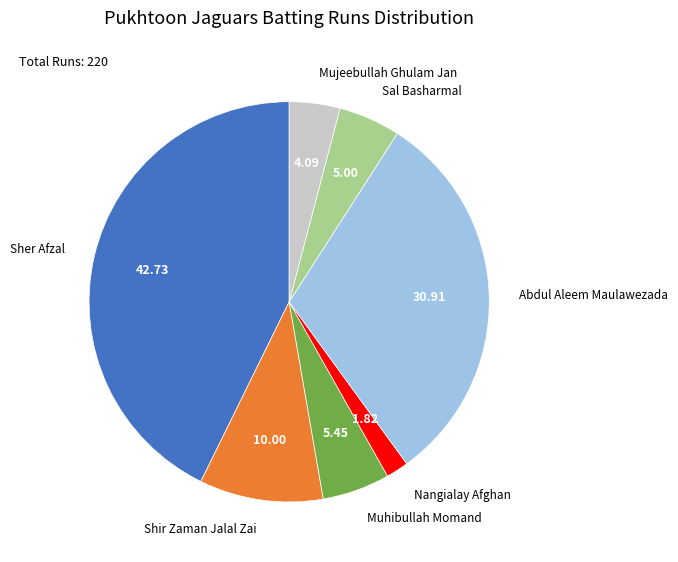

Is there any slice that represents more than half of the pie?

No